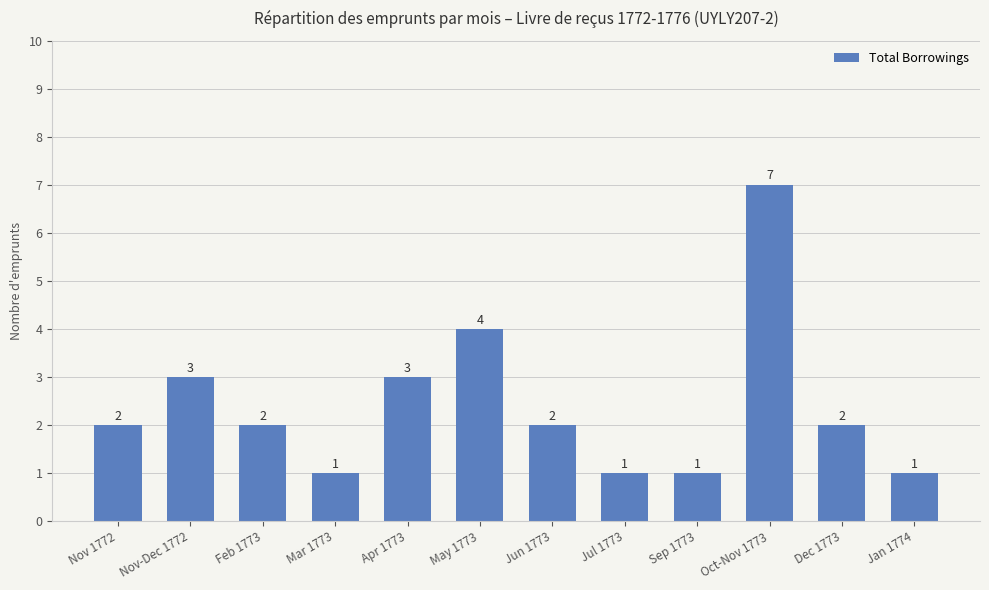

Reading left to right, extract all data points from this chart.

Nov 1772=2	Nov-Dec 1772=3	Feb 1773=2	Mar 1773=1	Apr 1773=3	May 1773=4	Jun 1773=2	Jul 1773=1	Sep 1773=1	Oct-Nov 1773=7	Dec 1773=2	Jan 1774=1